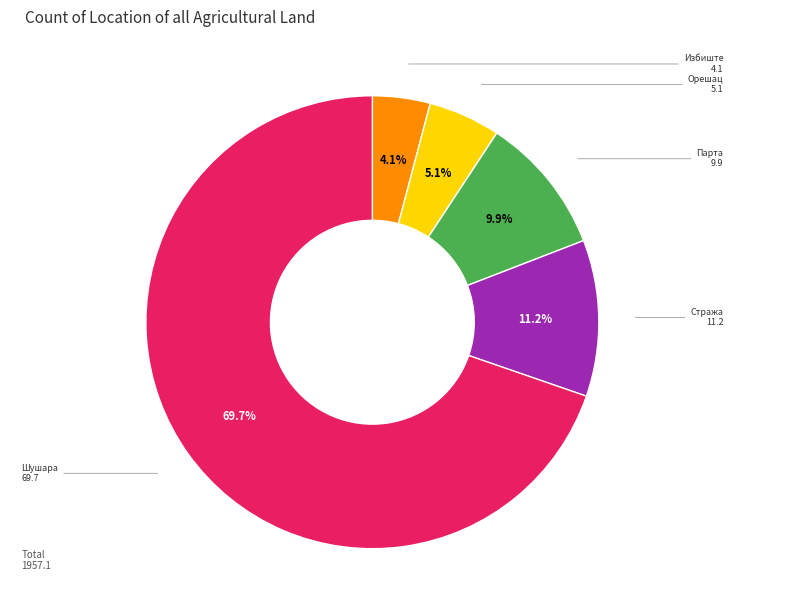

Is there a majority slice in this chart?

Yes